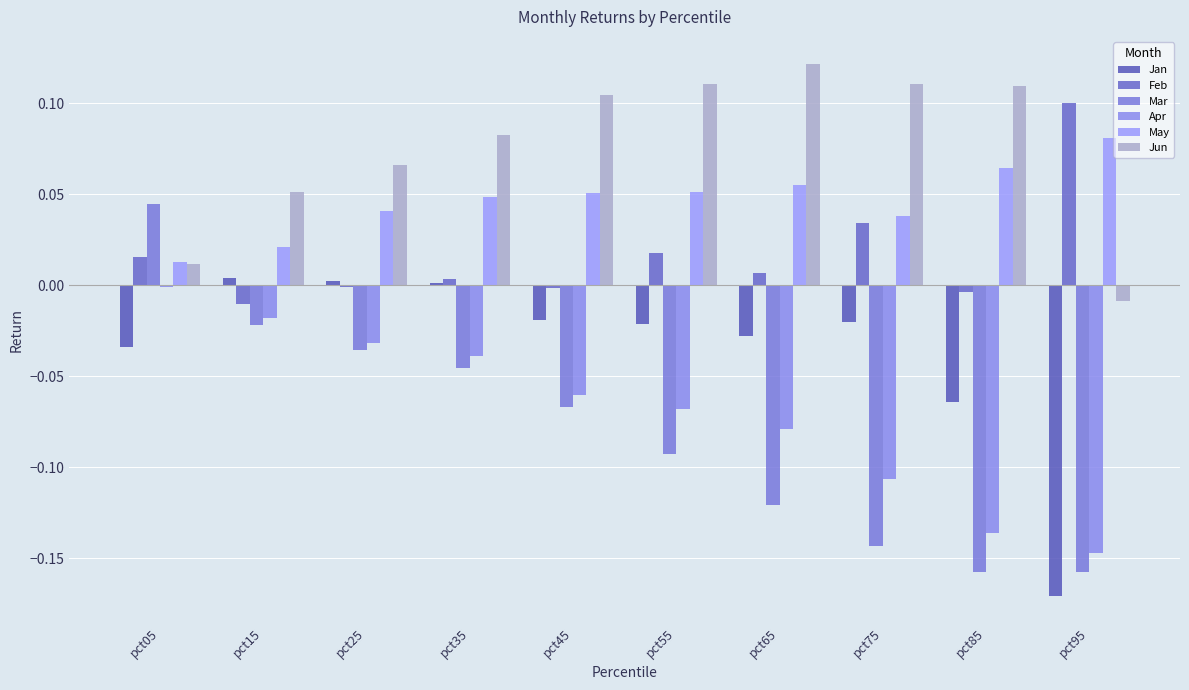

The Jun series shows 0.1 at pct15. True or false?

True